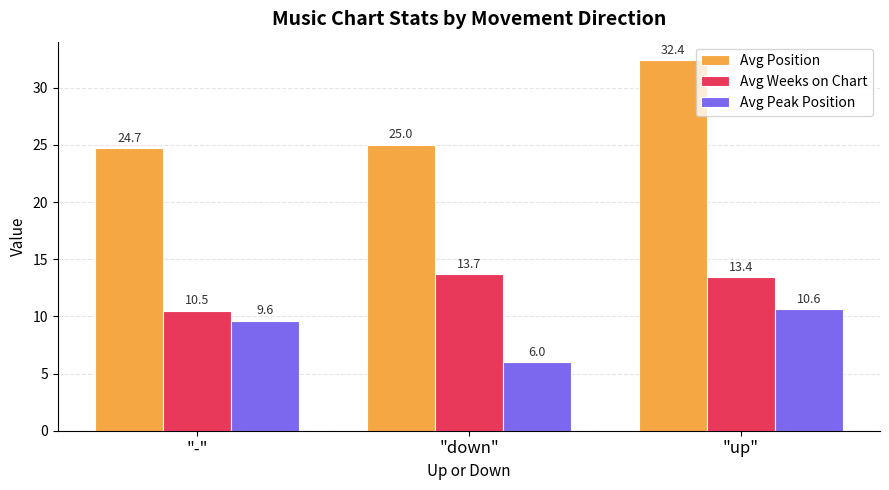

Reading left to right, extract all data points from this chart.

Avg Position: "-"=24.7	"down"=25.0	"up"=32.4
Avg Weeks on Chart: "-"=10.5	"down"=13.7	"up"=13.4
Avg Peak Position: "-"=9.6	"down"=6.0	"up"=10.6